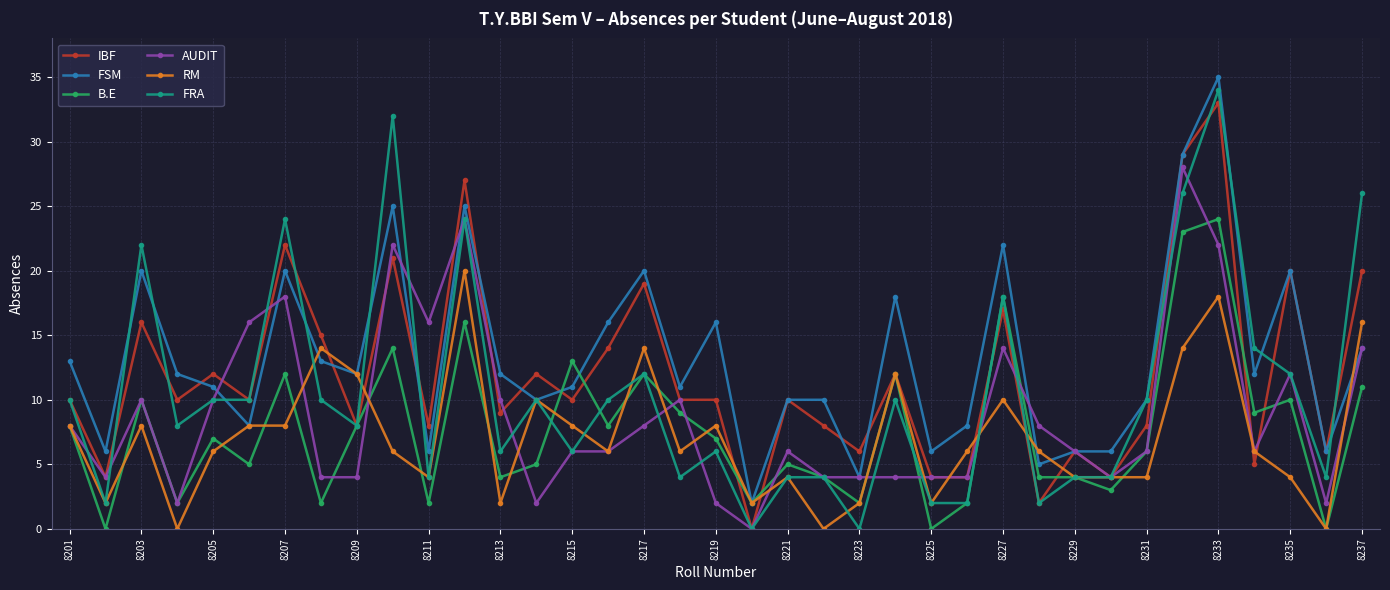

Does the chart display data point markers on the line(s)?

Yes